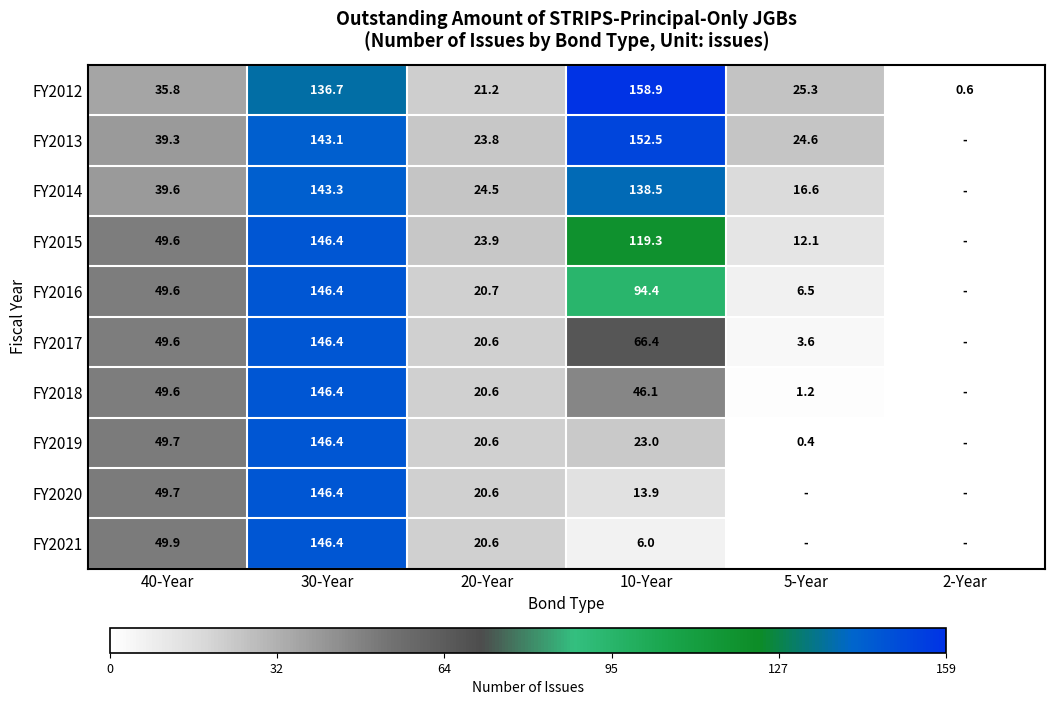

At how many categories does at least one series exceed 154?

1